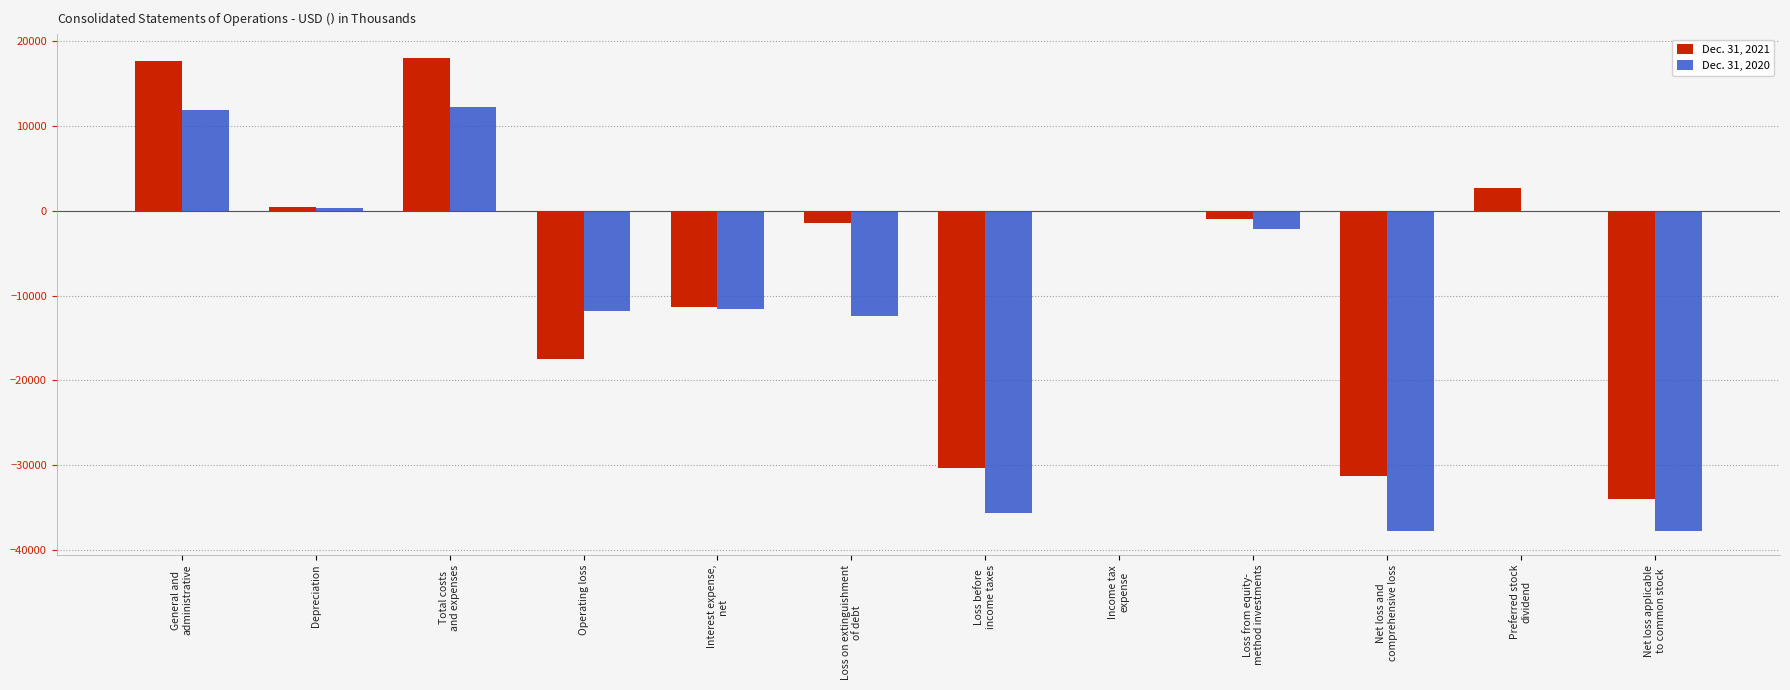

What is the spread (max minus min) of values at Total costs
and expenses?

5781